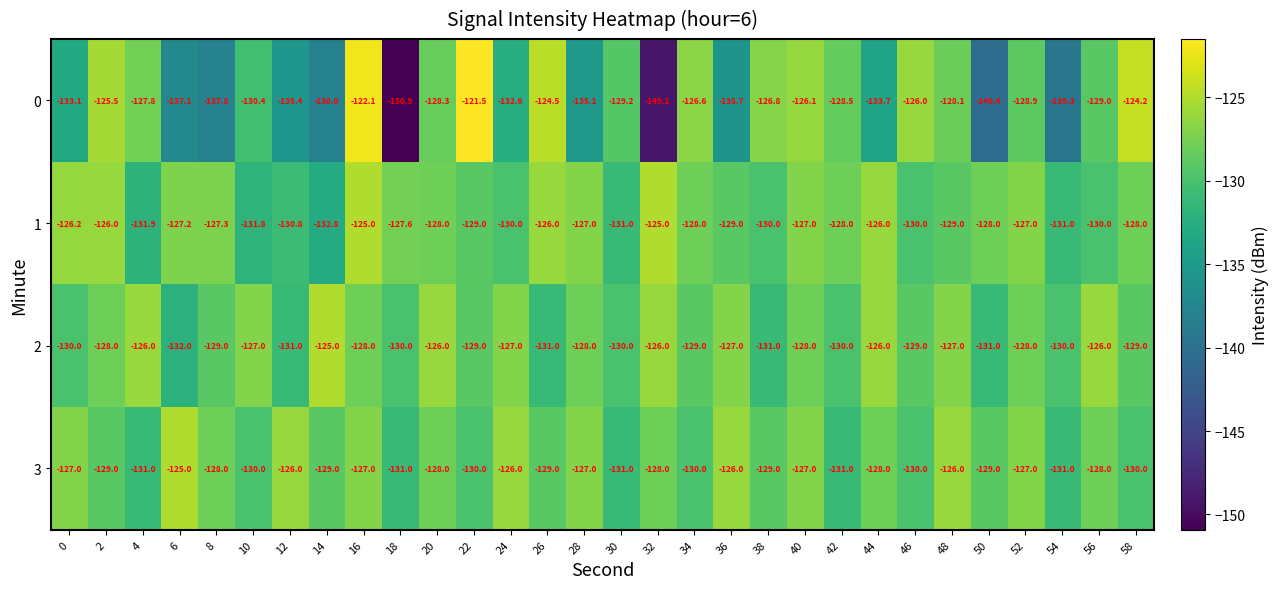

At which label is 0 closest to -136?

36